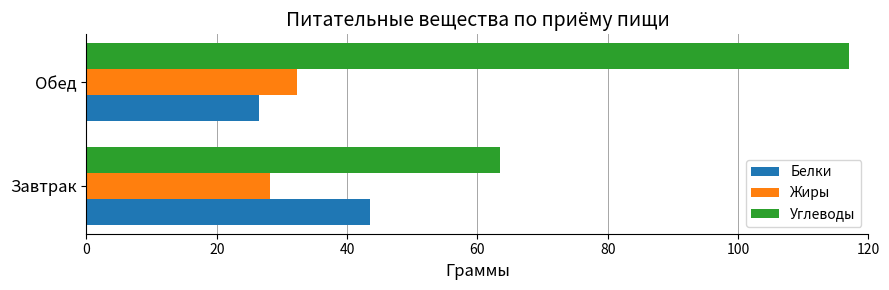

How many data points in Жиры are less than 32?

1